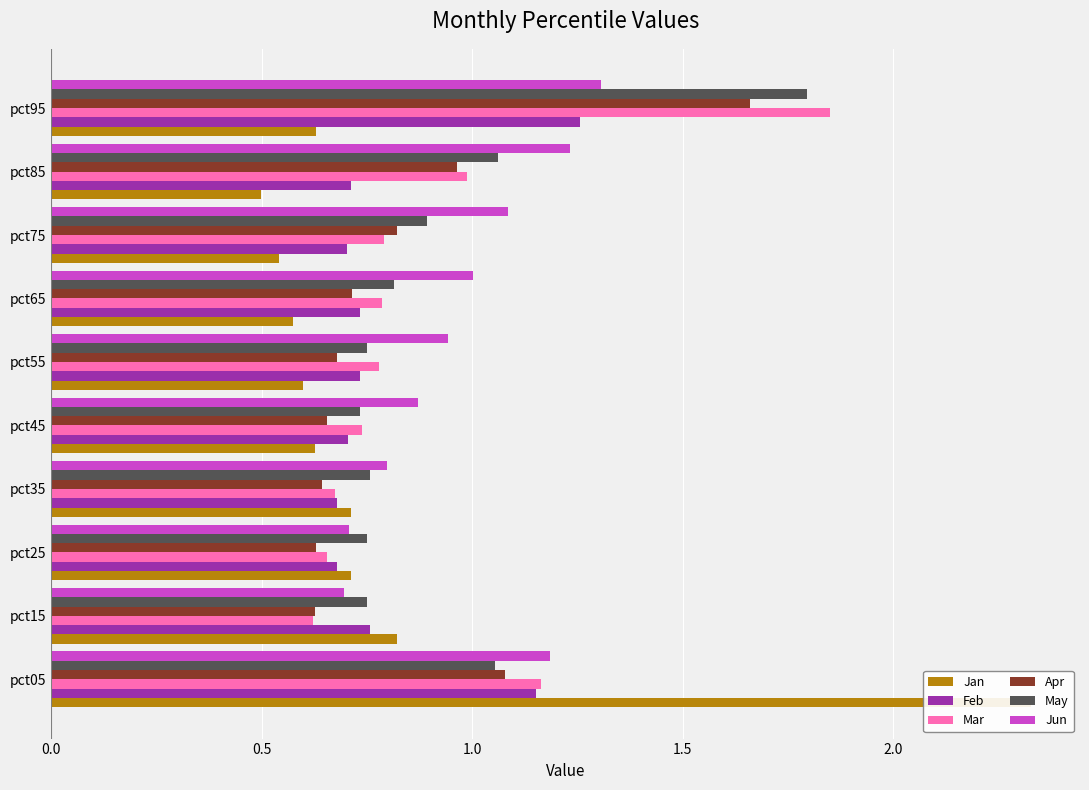

Is it true that Apr equals 0.8 at pct75?

True